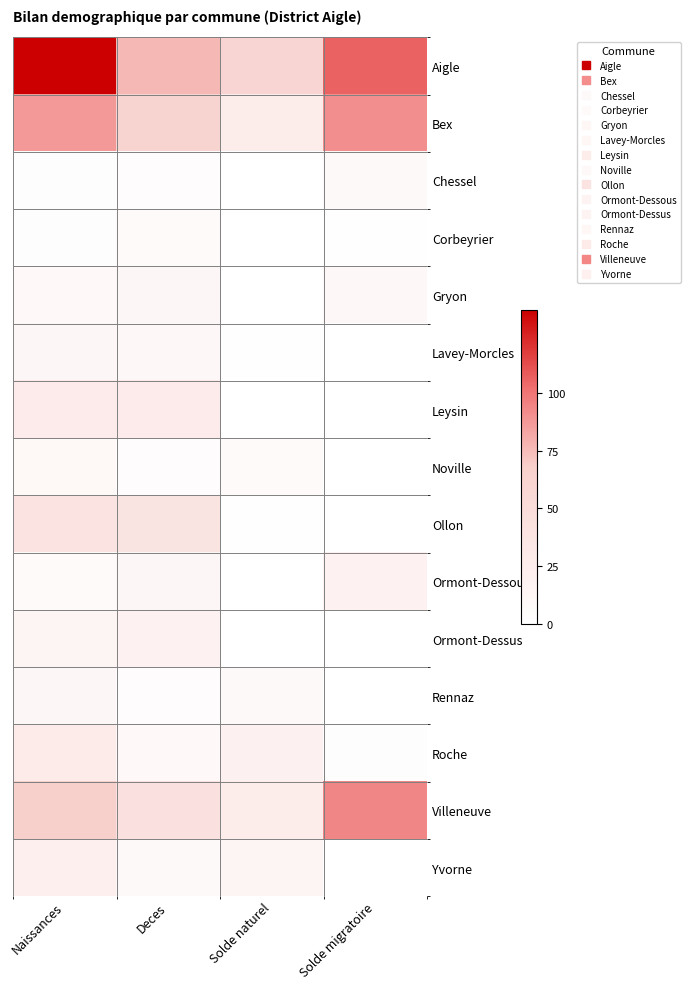

What is the spread (max minus min) of values at Deces?

72